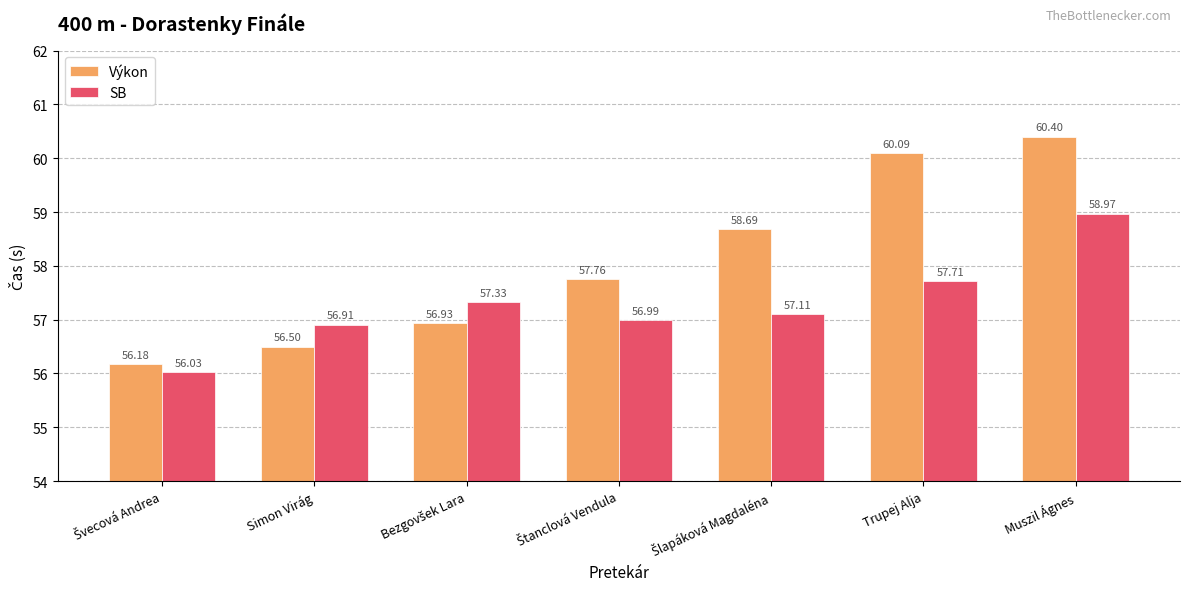

What is the maximum value shown in the chart?

60.4